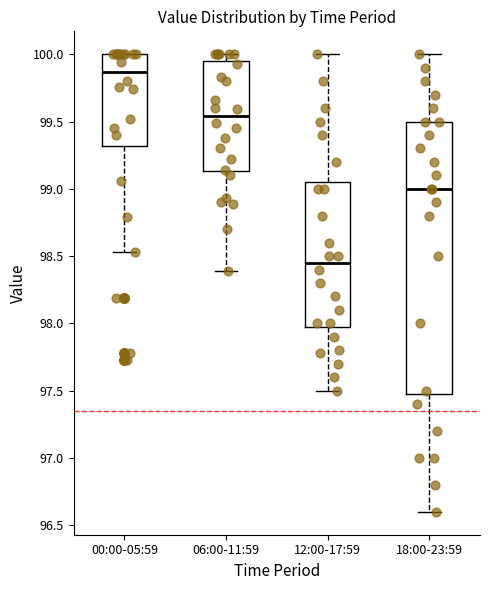

Where is the lower edge of the box for 12:00-17:59 on the y-axis? The values are not printed on the chart, so give them approximately, as read against the axis.

98.00